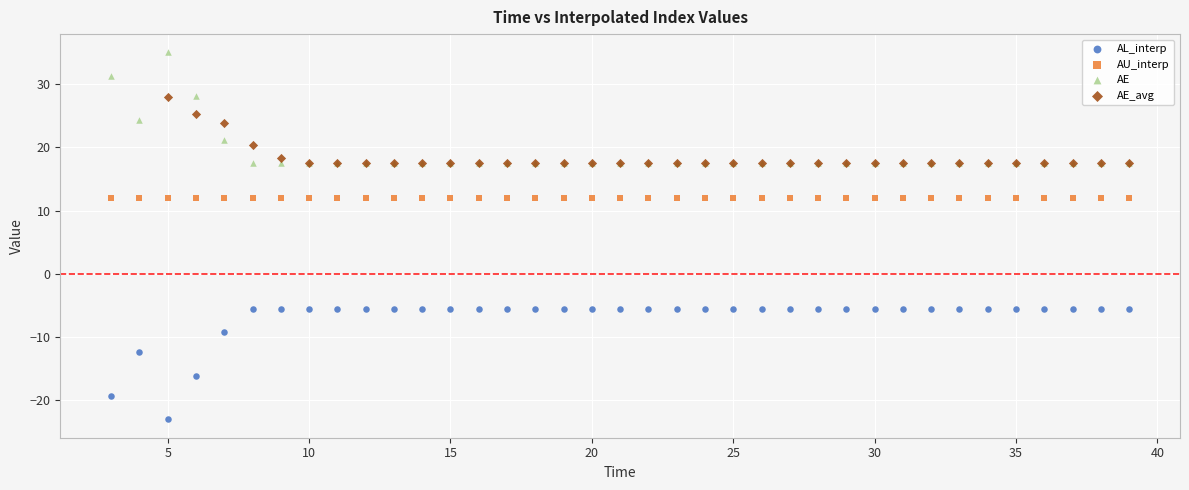

Which series reaches the maximum Y coordinate?

AE